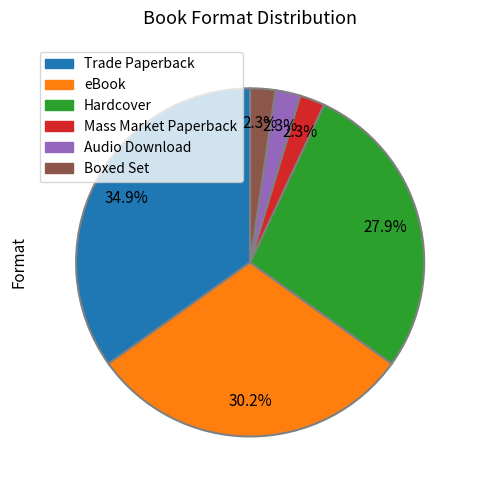

Is it true that Audio Download is 2% of the pie?

True